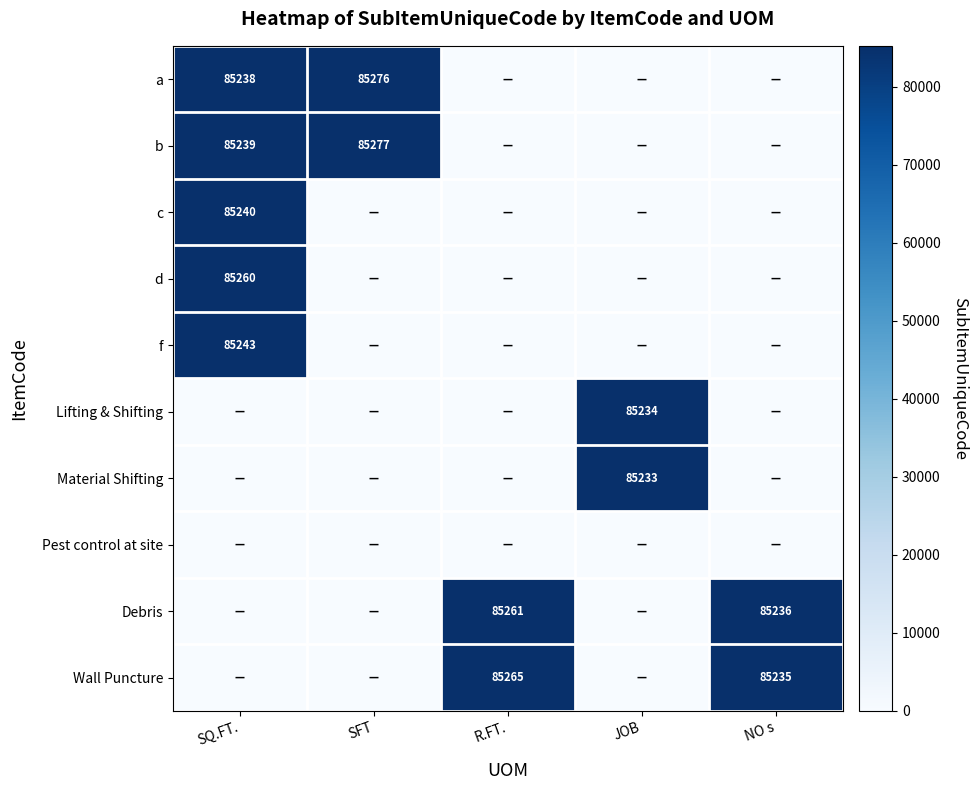

Is it true that Material Shifting equals 85233 at JOB?

True